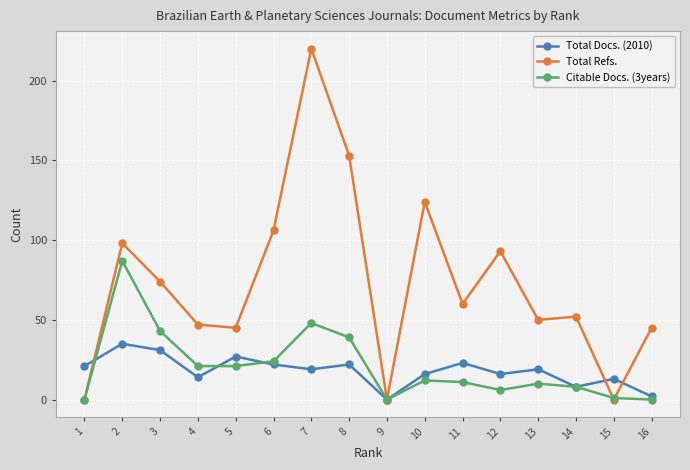

What is the total value across all series at 3?

148